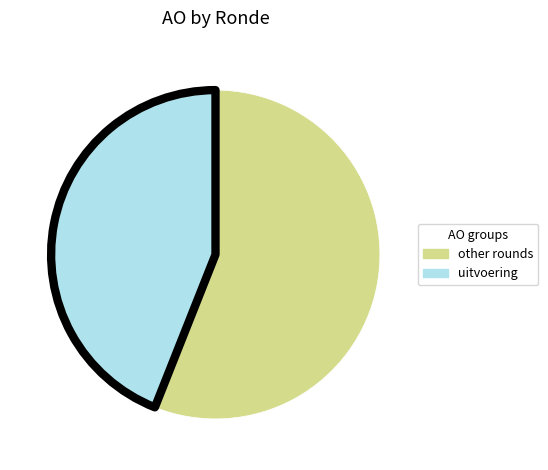

Is there any slice that represents more than half of the pie?

Yes